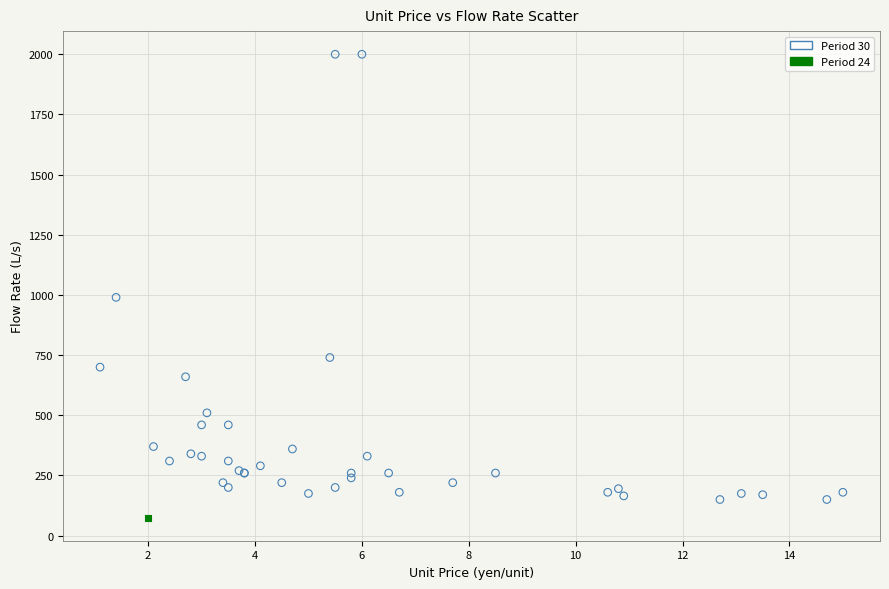

What are all the series names shown in the legend?

Period 30, Period 24